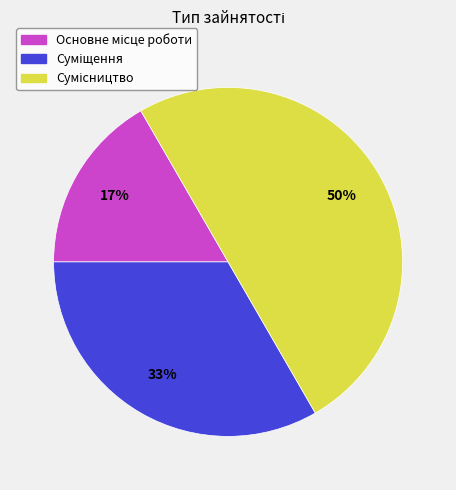

To the nearest percent, what is the average slice percentage?

33%